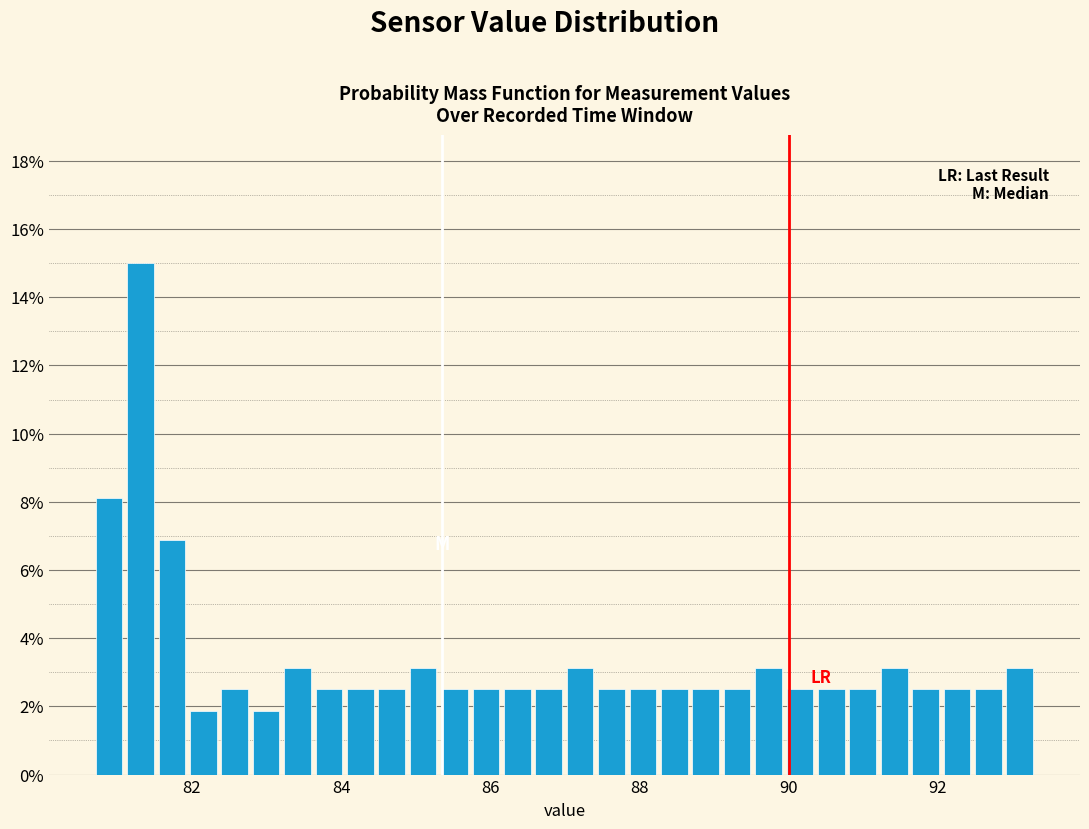

Around what value on the x-axis is the tallest bar? Give the approximate position of its centre, as read against the axis.

81.4